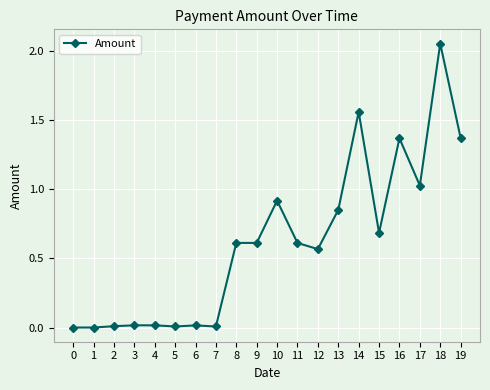

True or false: the data has more than 1 interior local peaks.

True